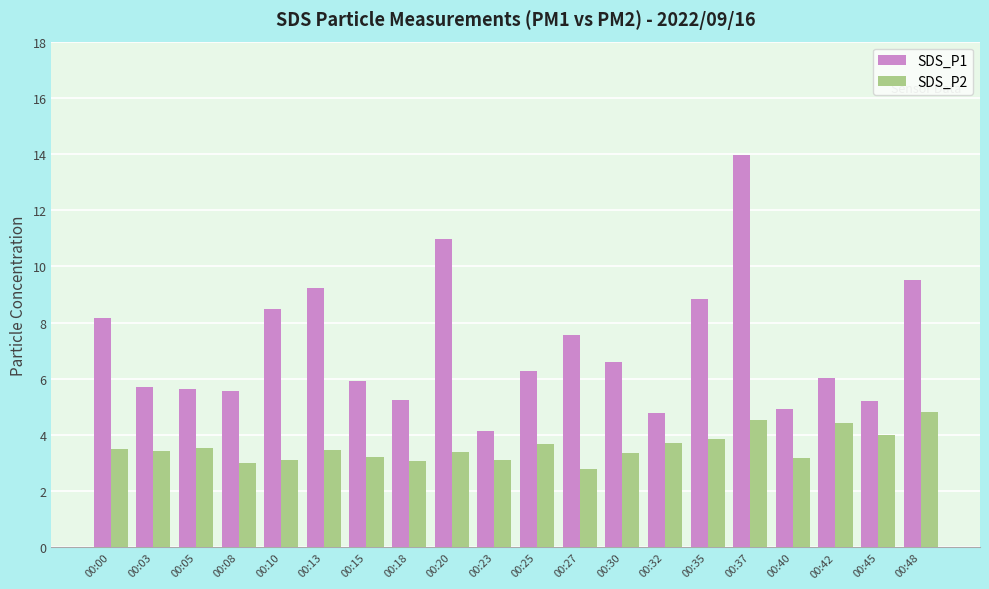

Read the SDS_P1 value at 00:32.

4.8